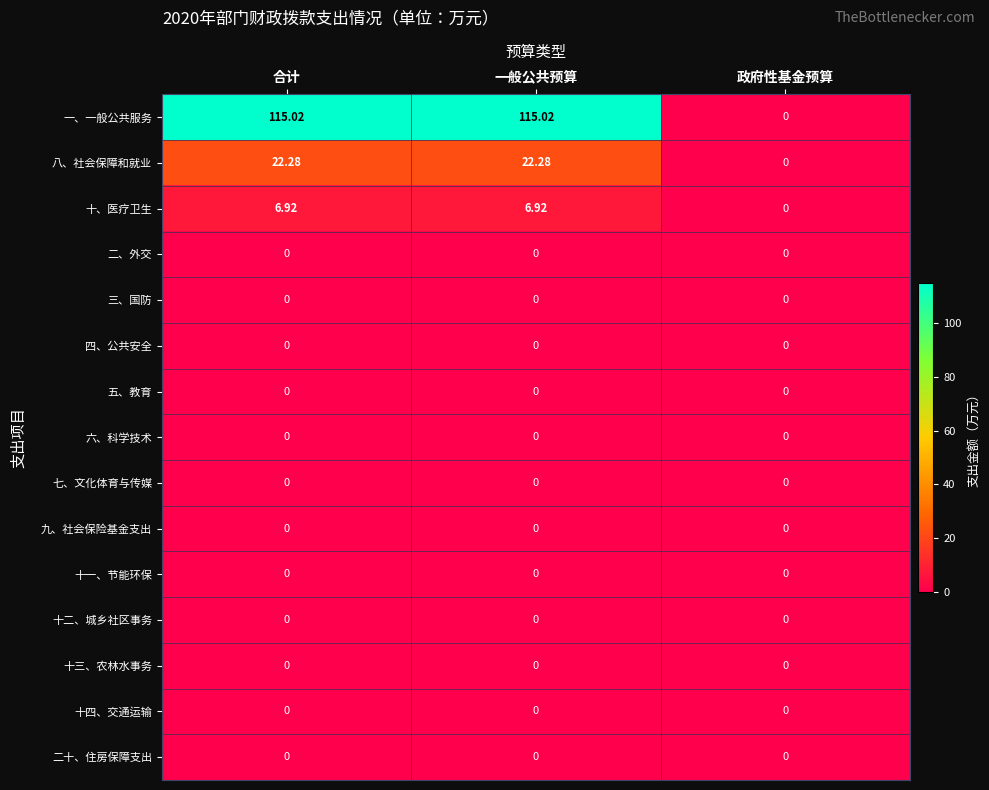

Which series has the largest range (max minus min)?

一、一般公共服务